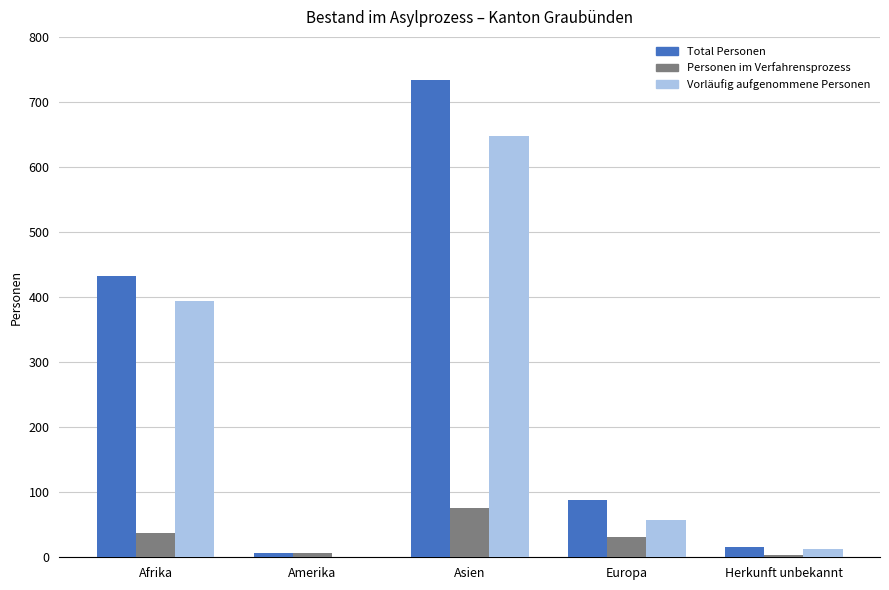

Reading left to right, extract all data points from this chart.

Total Personen: Afrika=433	Amerika=7	Asien=734	Europa=88	Herkunft unbekannt=16
Personen im Verfahrensprozess: Afrika=38	Amerika=7	Asien=76	Europa=31	Herkunft unbekannt=3
Vorläufig aufgenommene Personen: Afrika=394	Amerika=0	Asien=648	Europa=57	Herkunft unbekannt=12